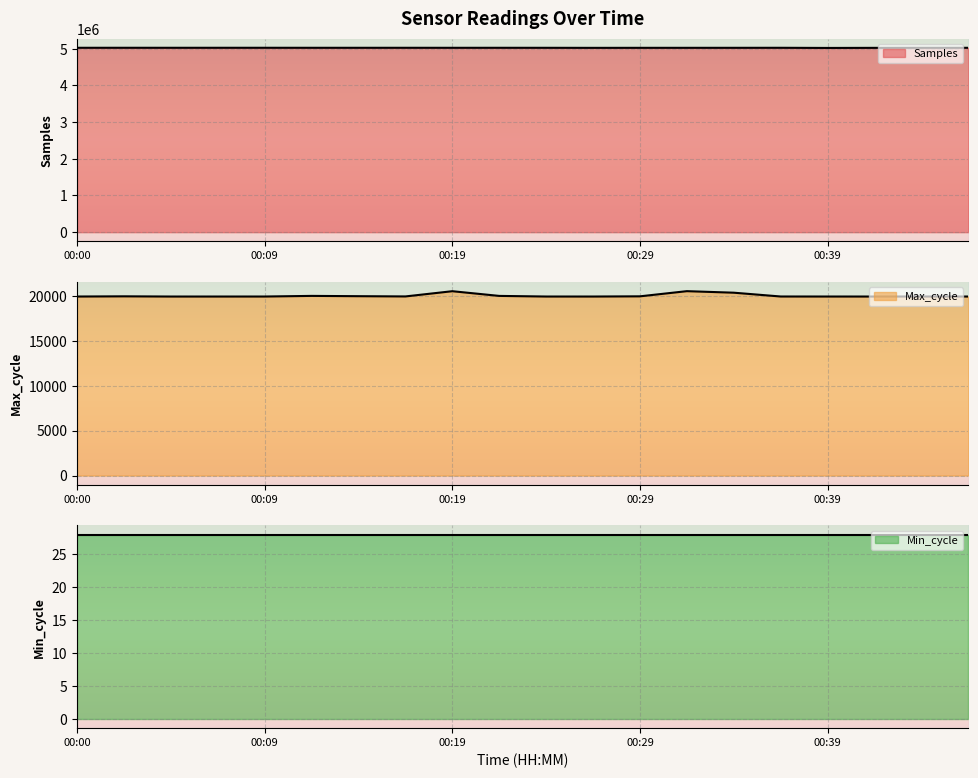

Which series has the widest spread of values?

Samples